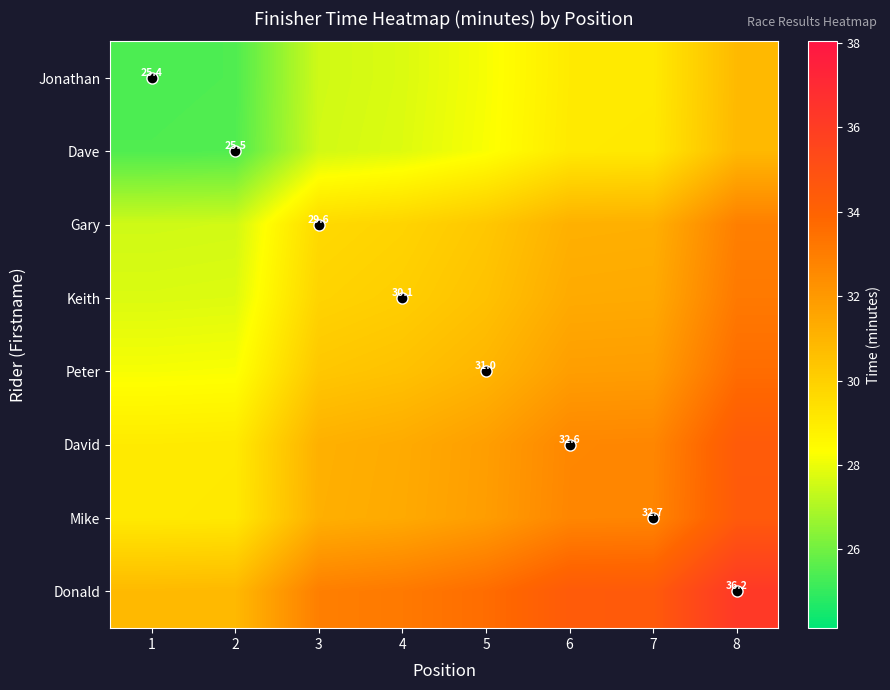

How many categories are shown in the chart?

8